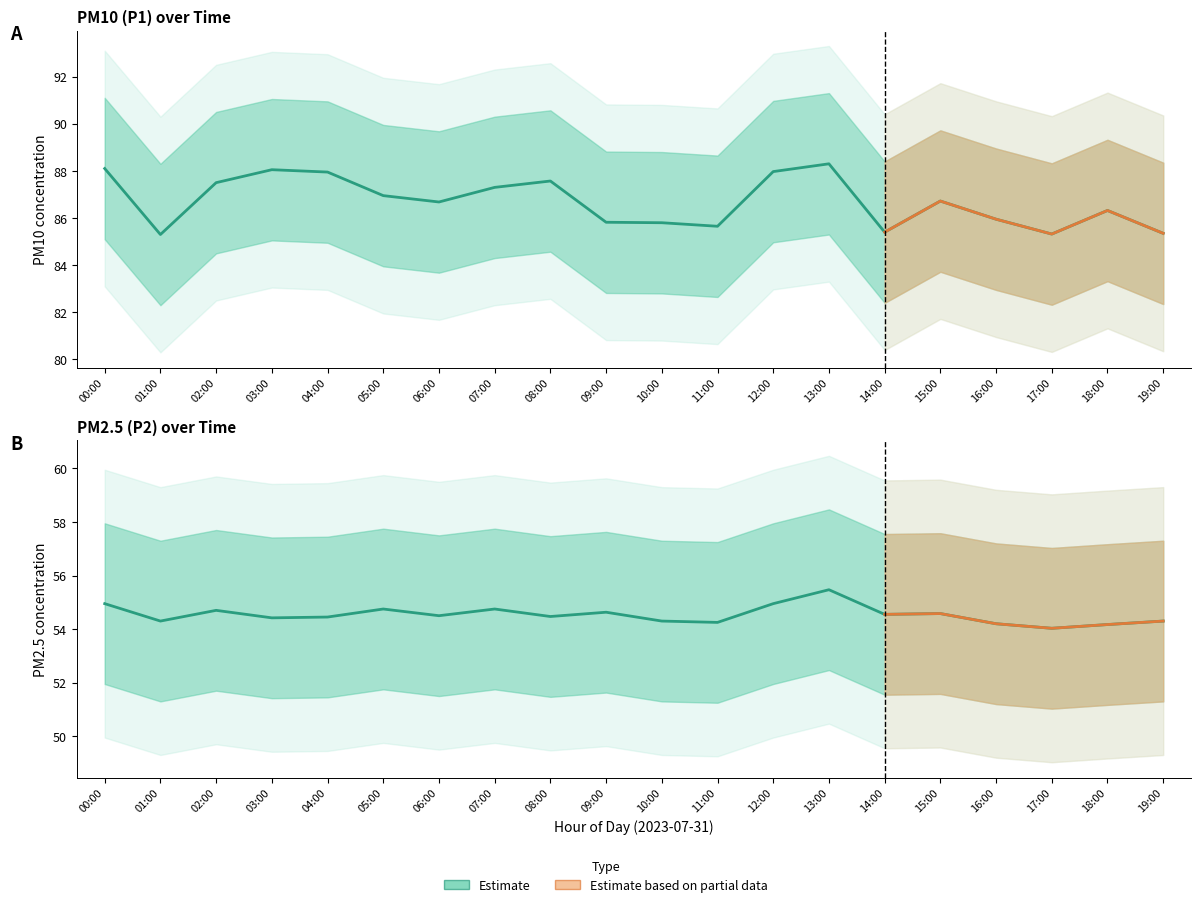

What is the difference between the maximum and minimum values in the P2 series?

1.4